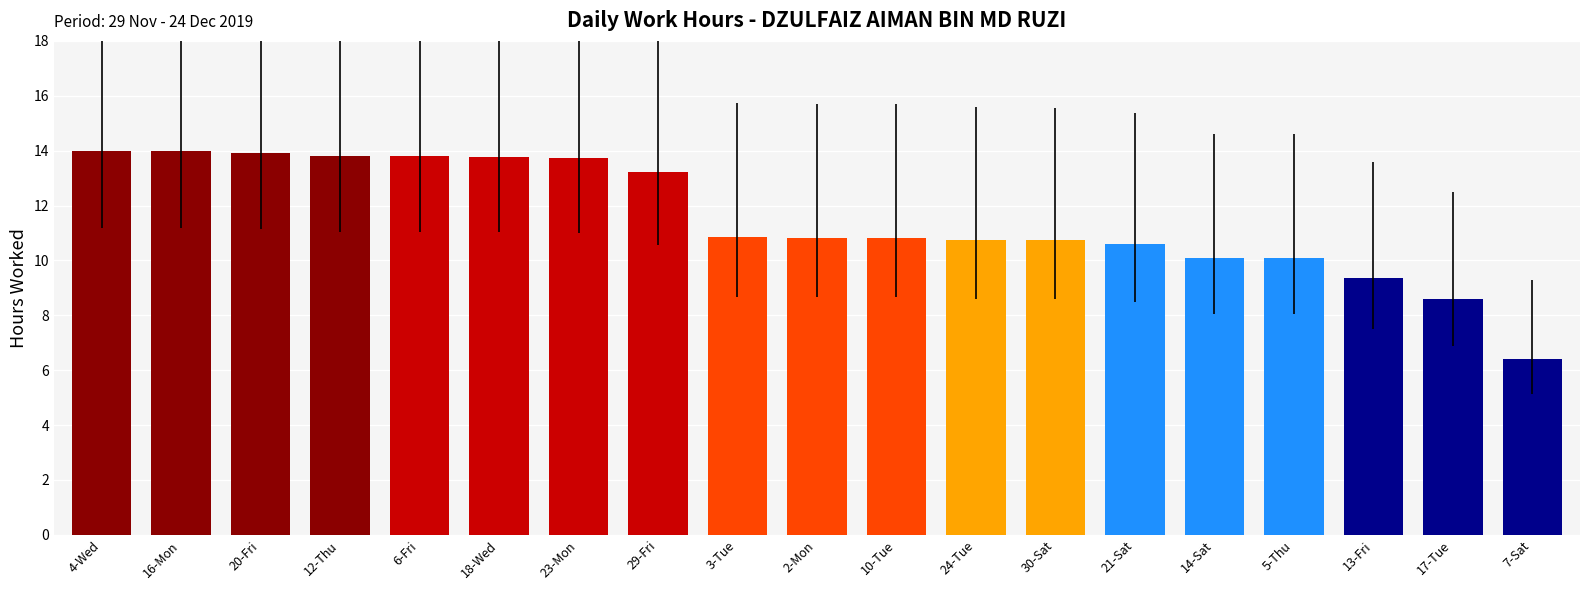

What is the difference between the values at 16-Mon and 3-Tue?

3.1